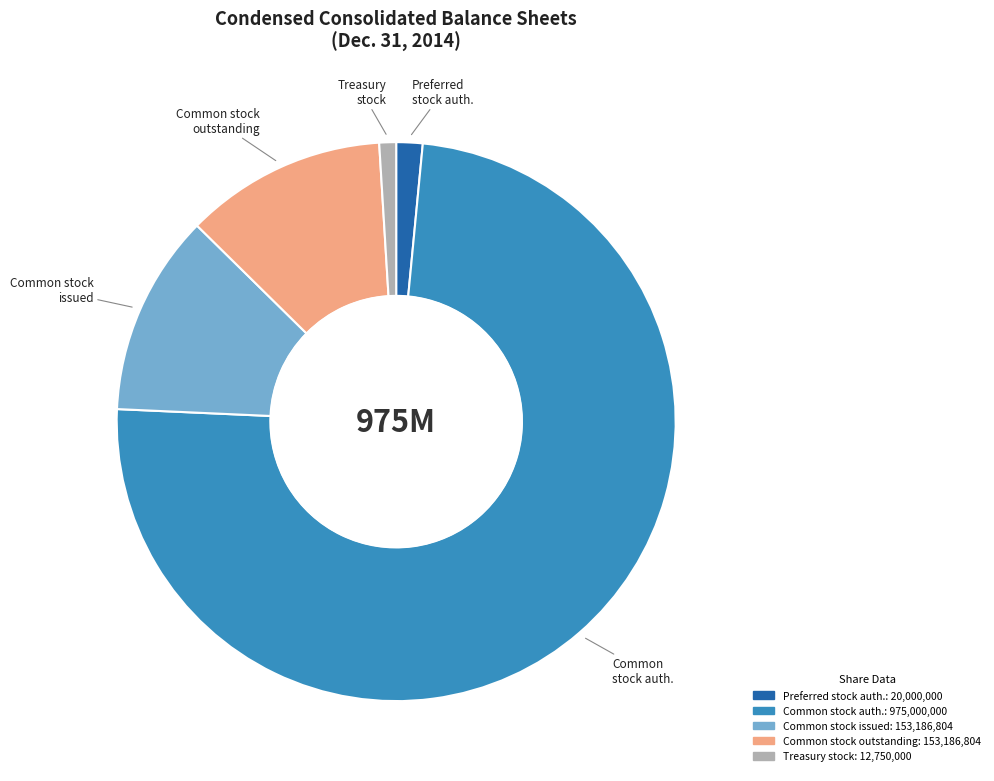

Does any single category account for the majority?

Yes